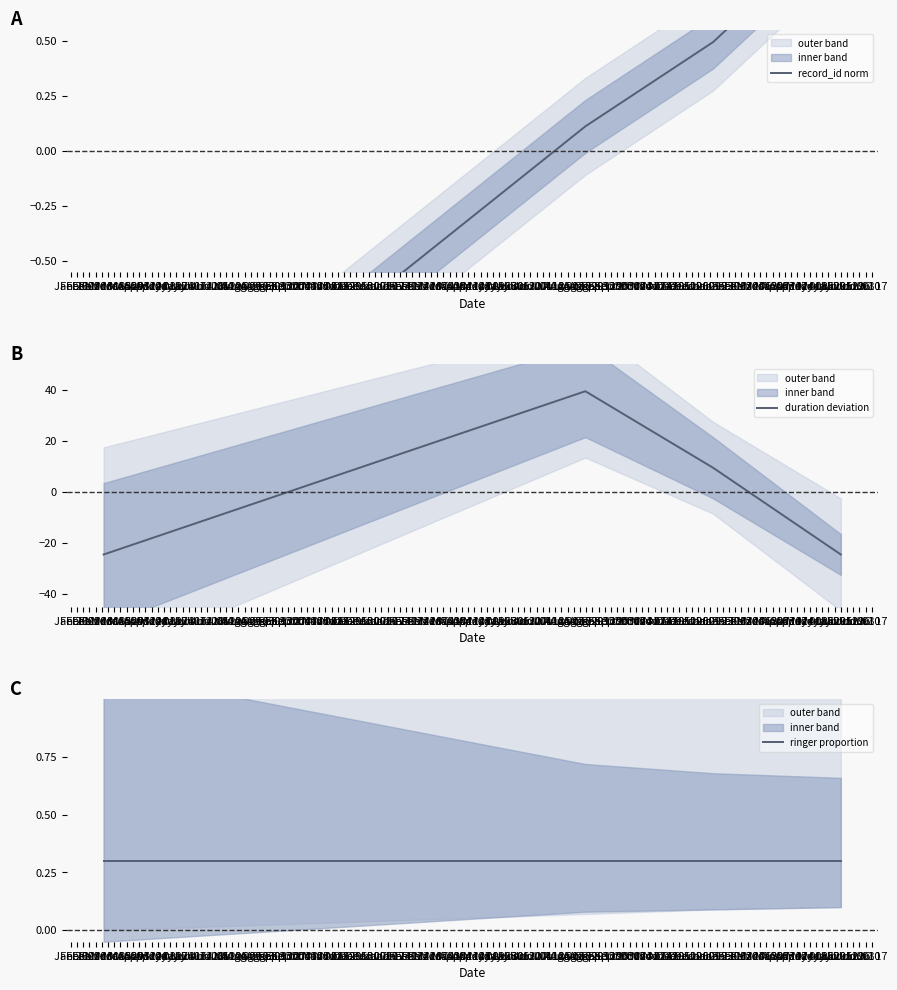

Count the number of data series in this chart.

3